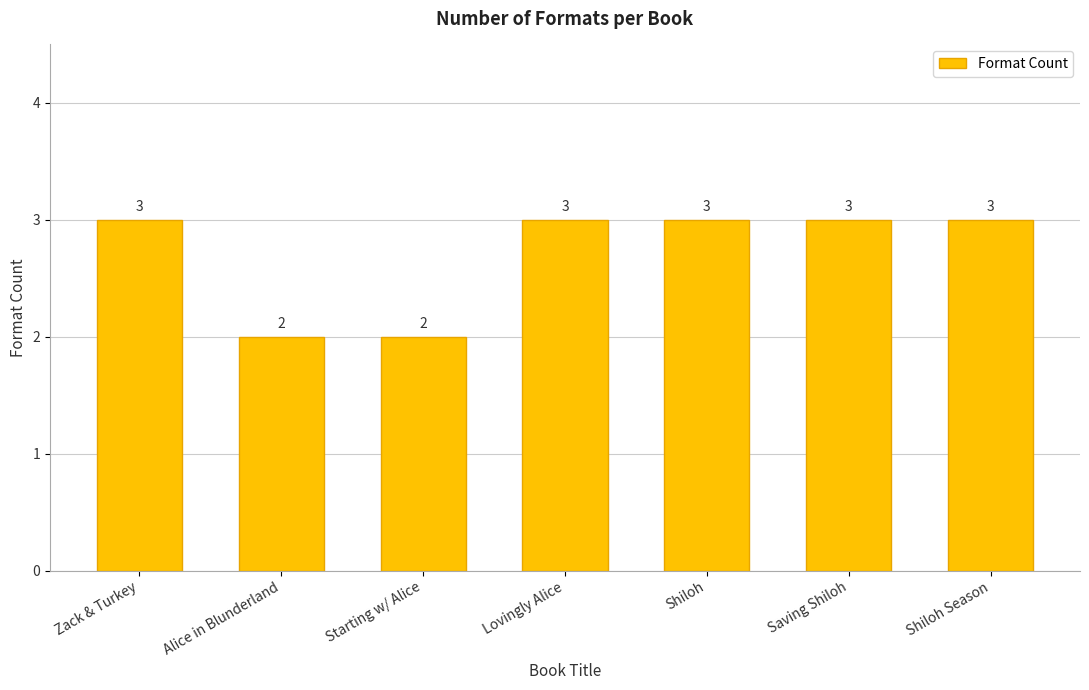

The chart shows a value of 3 at Zack & Turkey. True or false?

True